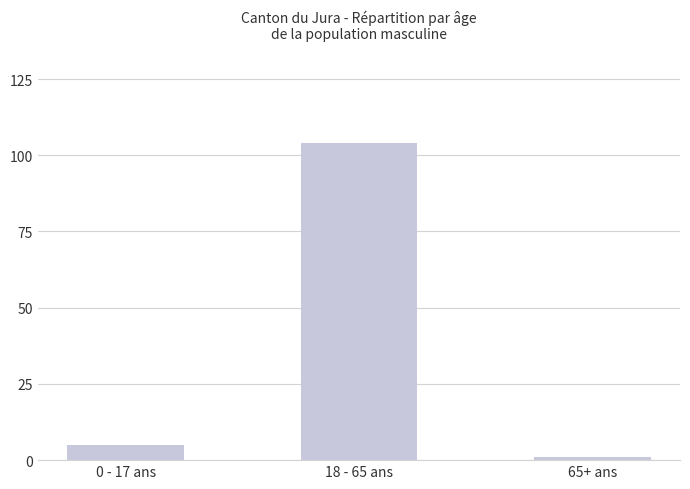

True or false: the data shows 5 at 0 - 17 ans.

True